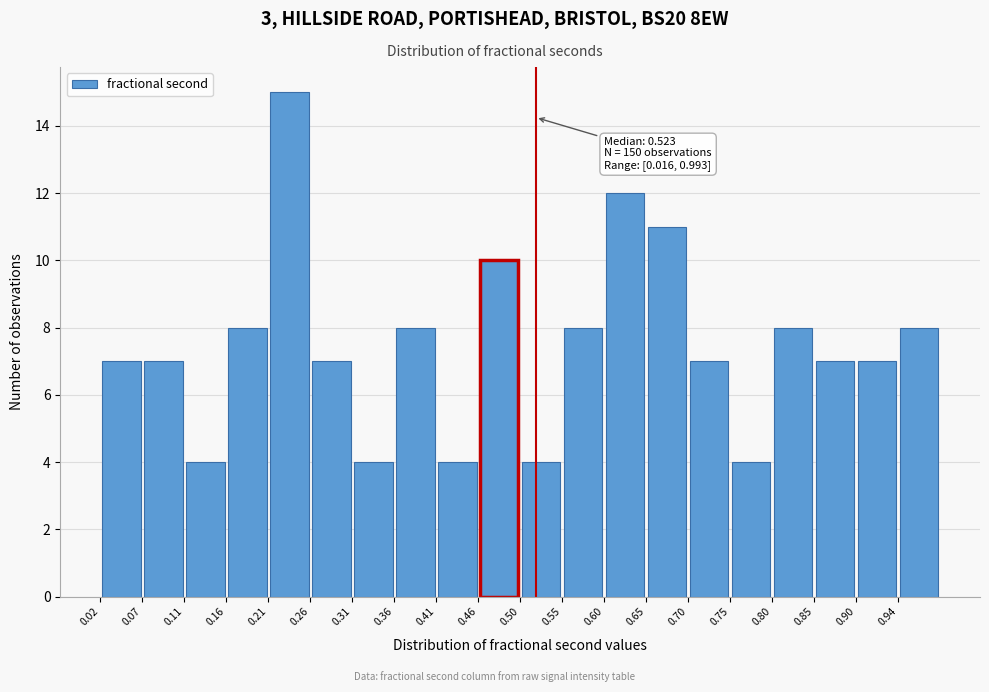

Over which range of the x-axis is the bar tallest?

0.210 to 0.260